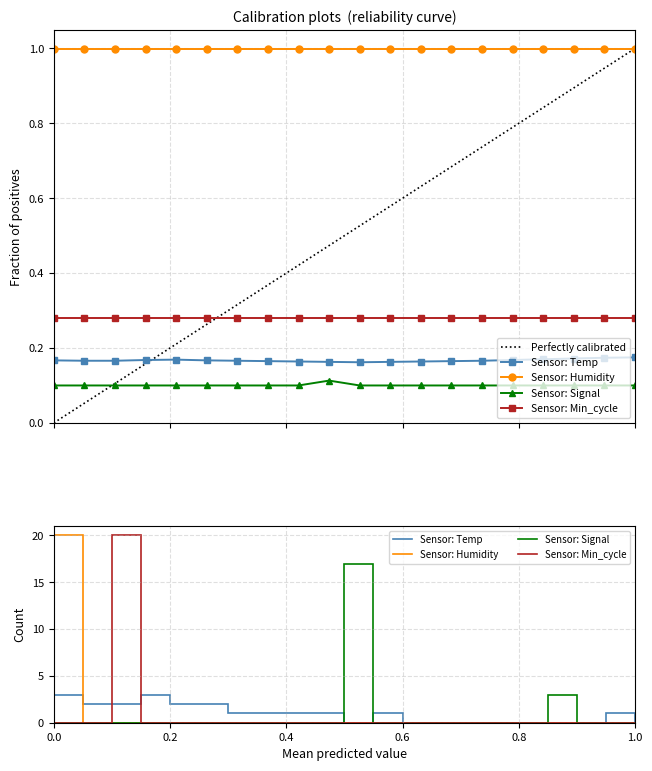

True or false: Temp and Signal cross at least once.

False